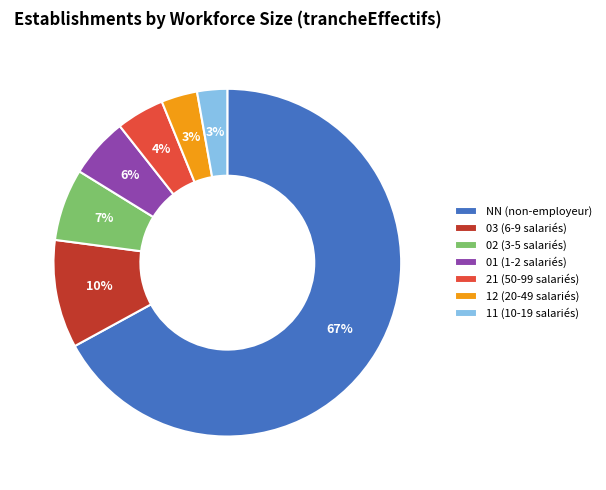

Which slice is the largest?

NN